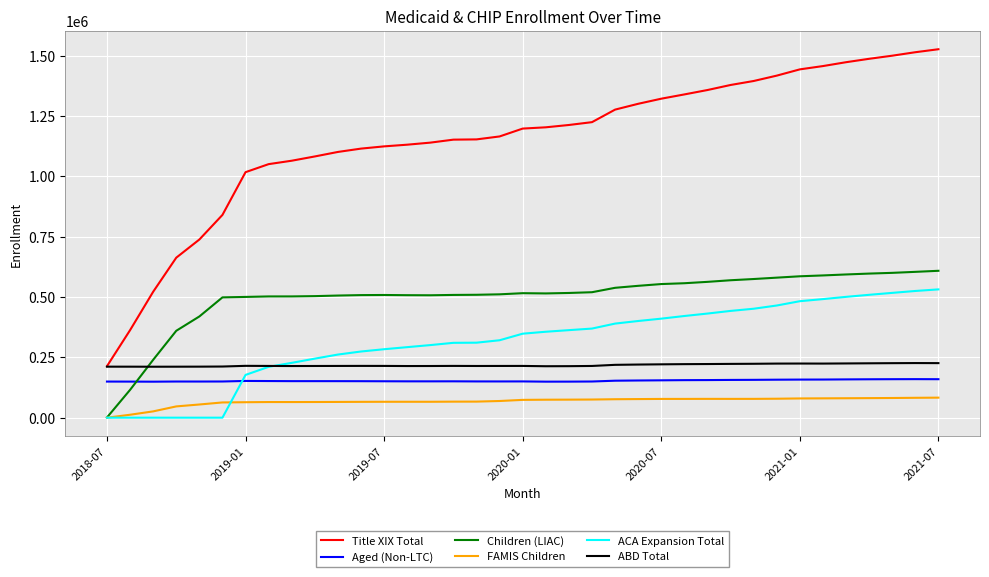

List the series in order of their peak value, highest first.

Title XIX Total, Children (LIAC), ACA Expansion Total, ABD Total, Aged (Non-LTC), FAMIS Children